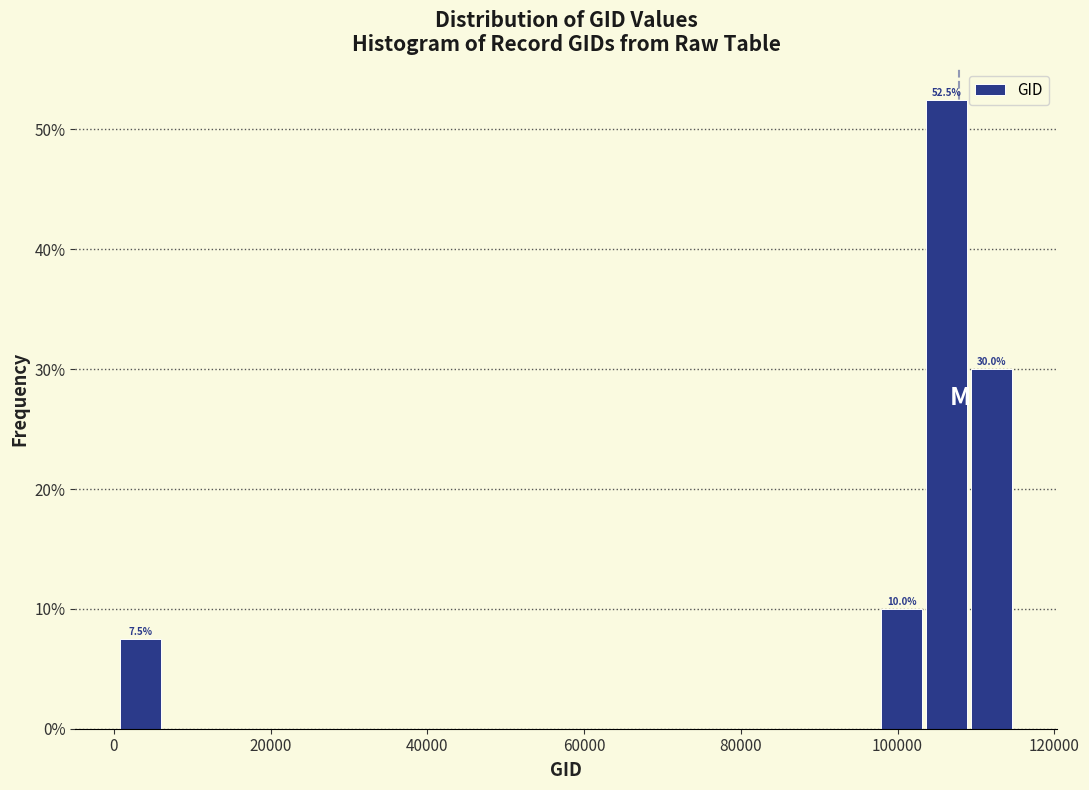

Read against the x-axis, roughly where is the centre of the tallest bar?

106000